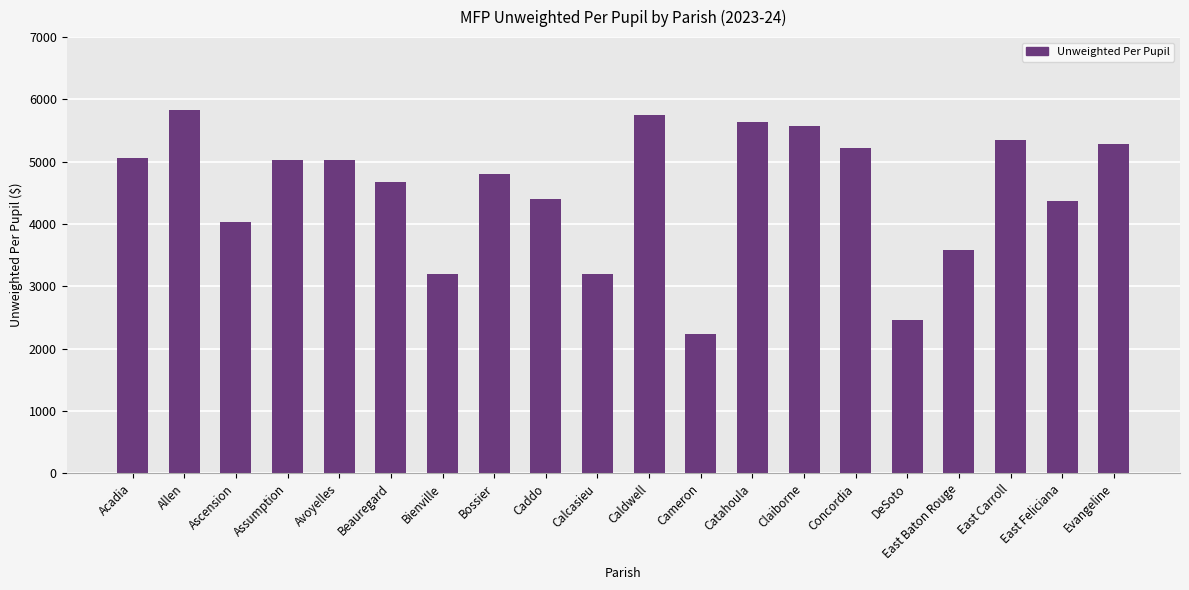

Which category has the highest value across all series?

Allen